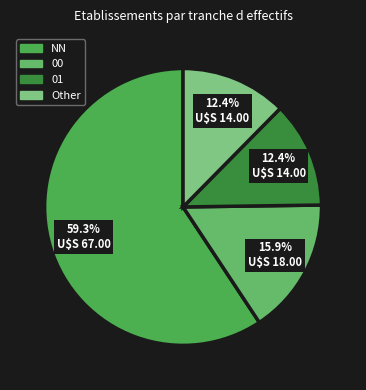

The NN slice represents 59% of the pie. True or false?

True